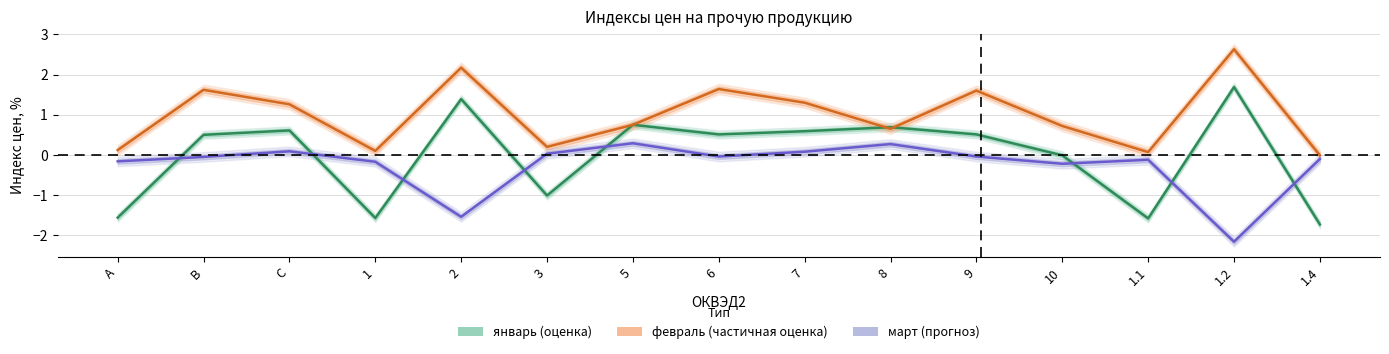

Reading right to left, what are all the values shown in this chart?

январь: 1.4=-1.7	1.2=1.7	1.1=-1.6	10=-0.0	9=0.5	8=0.7	7=0.6	6=0.5	5=0.8	3=-1.0	2=1.4	1=-1.6	C=0.6	B=0.5	A=-1.6
февраль: 1.4=-0.0	1.2=2.6	1.1=0.1	10=0.7	9=1.6	8=0.7	7=1.3	6=1.6	5=0.8	3=0.2	2=2.2	1=0.1	C=1.3	B=1.6	A=0.1
март: 1.4=-0.1	1.2=-2.2	1.1=-0.1	10=-0.2	9=-0.0	8=0.3	7=0.1	6=-0.0	5=0.3	3=0.0	2=-1.5	1=-0.2	C=0.1	B=-0.0	A=-0.2